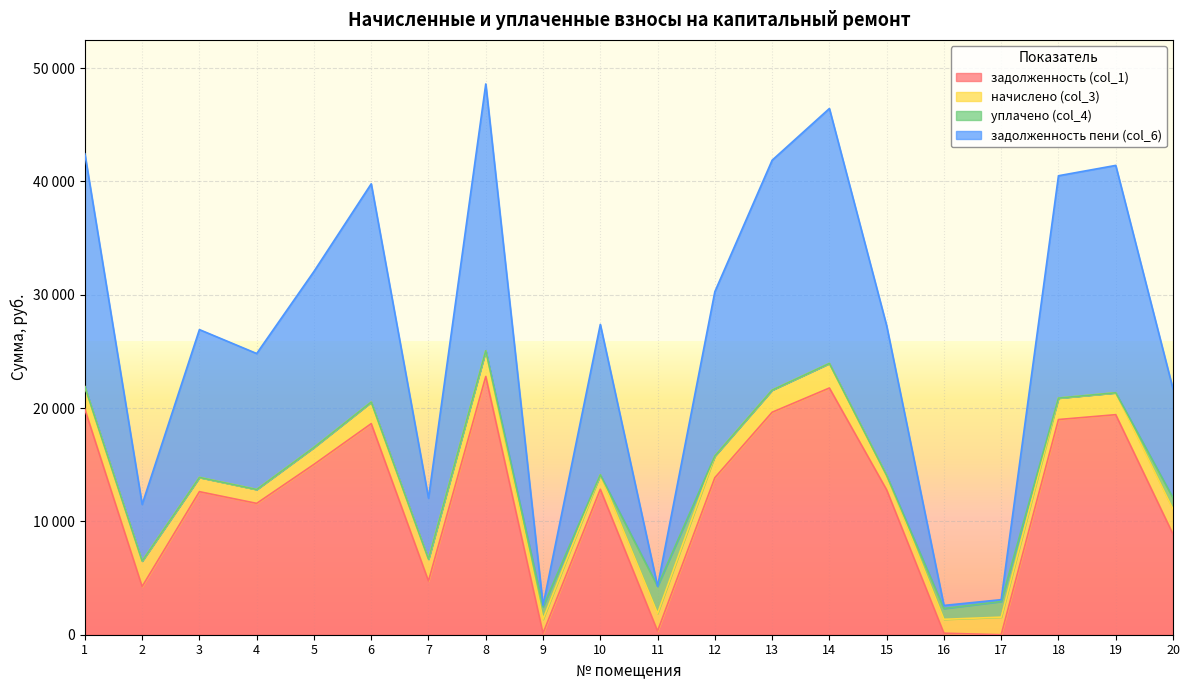

True or false: задолженность пени (col_6) and задолженность (col_1) intersect in this chart.

False